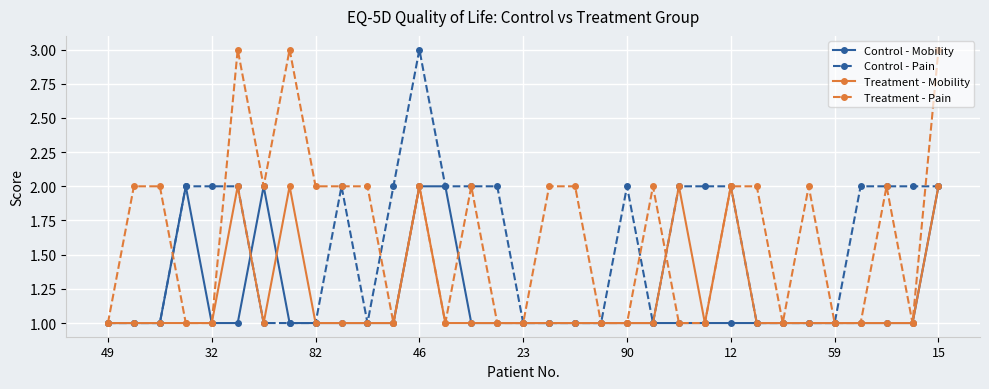

Which series has the largest total across all categories?

Treatment - Pain